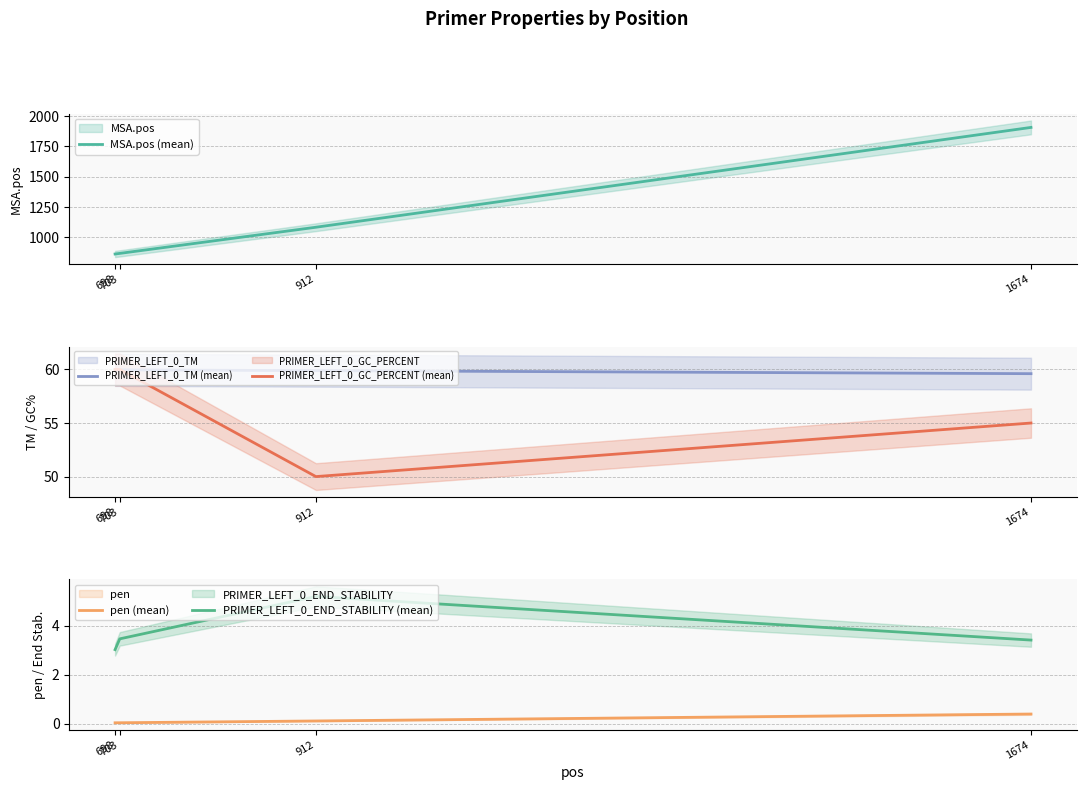

What is the minimum value for PRIMER_LEFT_0_TM (mean)?

59.6